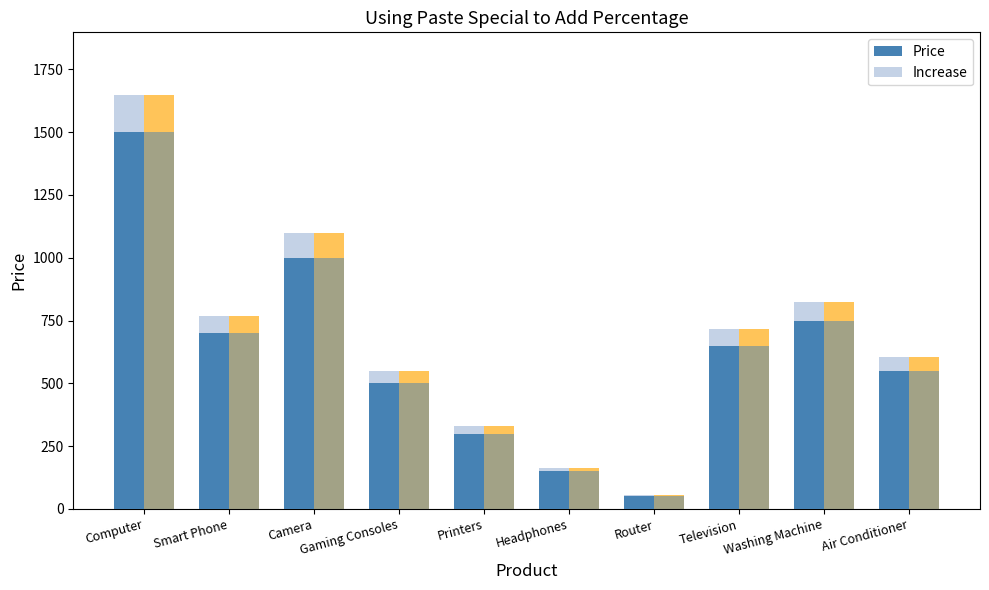

What is the lowest value of the Price series?

50